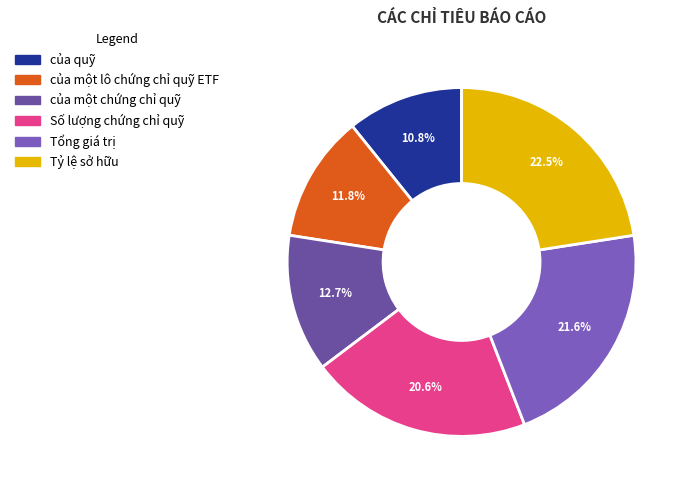

Count the number of slices in the pie.

6